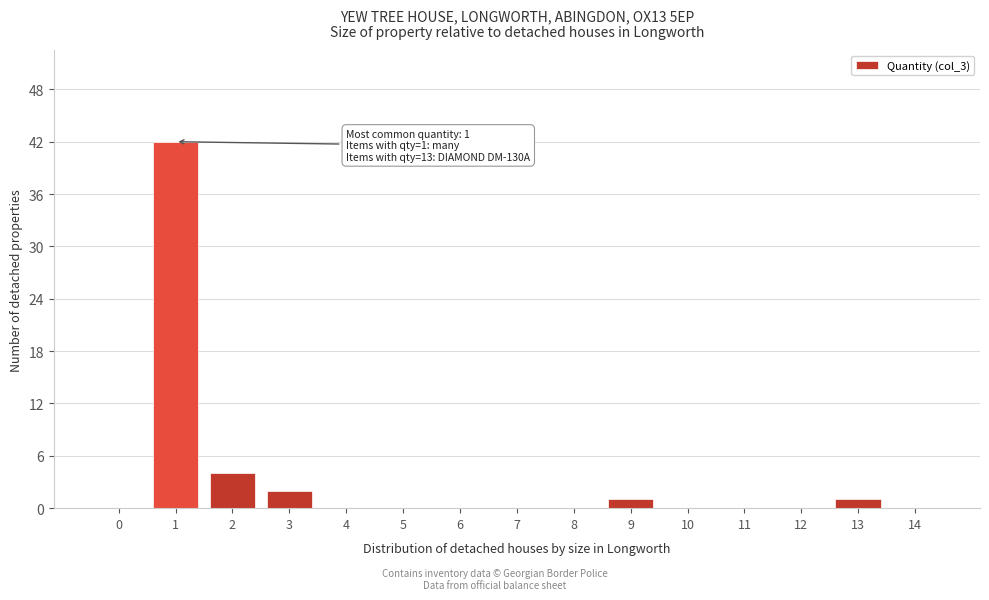

Reading right to left, what are all the values shown in this chart?

14=0	13=1	12=0	11=0	10=0	9=1	8=0	7=0	6=0	5=0	4=0	3=2	2=4	1=42	0=0